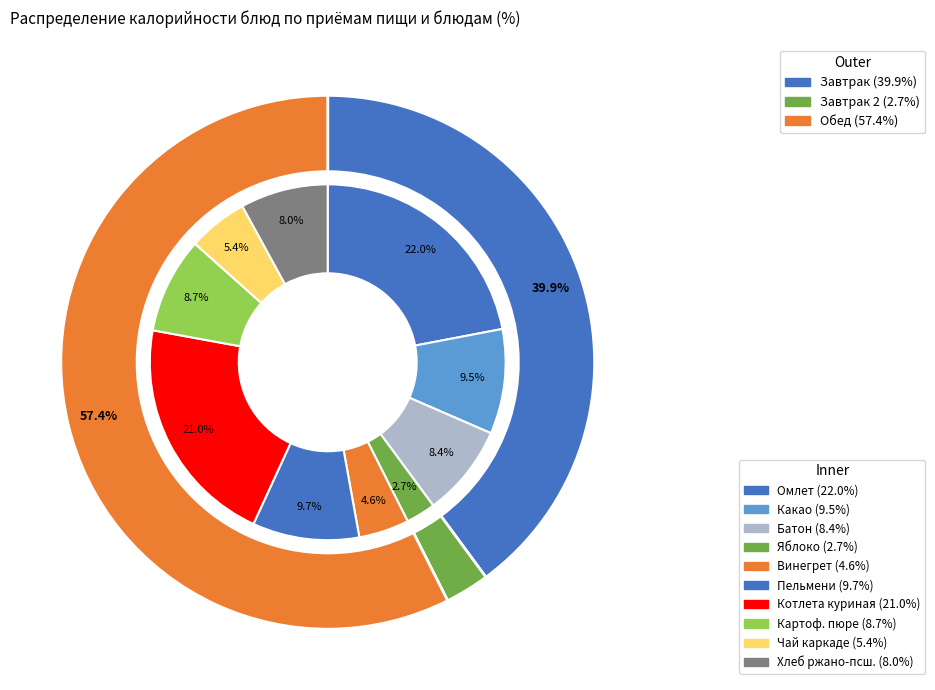

Between Какао с молоком and яблока, which is larger?

Какао с молоком